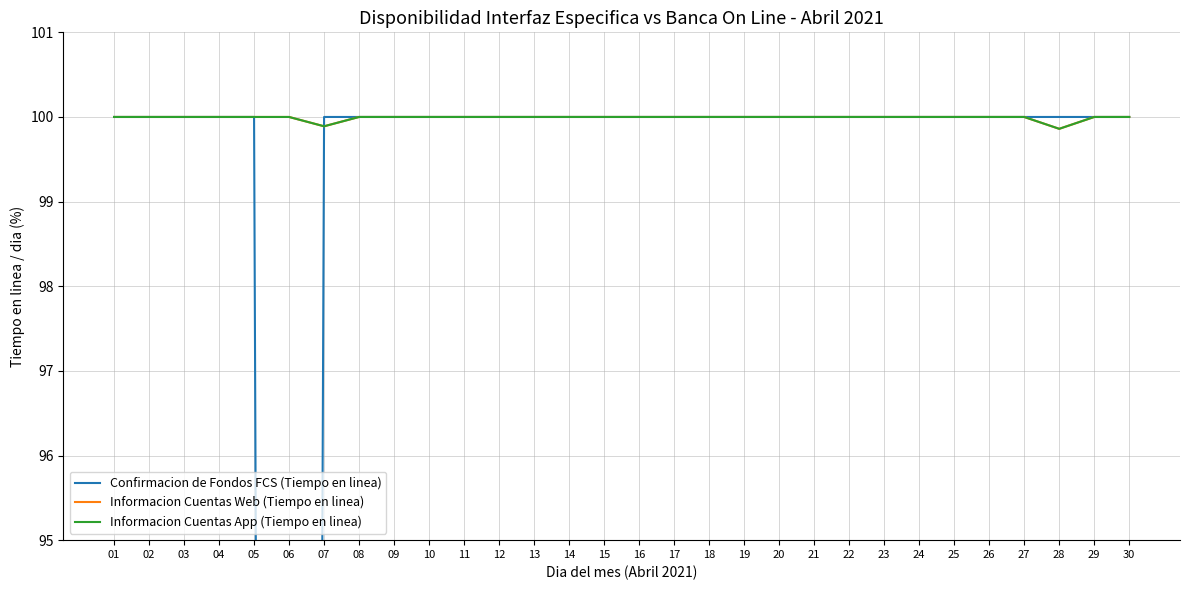

What is the difference between the second highest and minimum values in the Informacion Cuentas Web (Tiempo en linea) series?

0.1